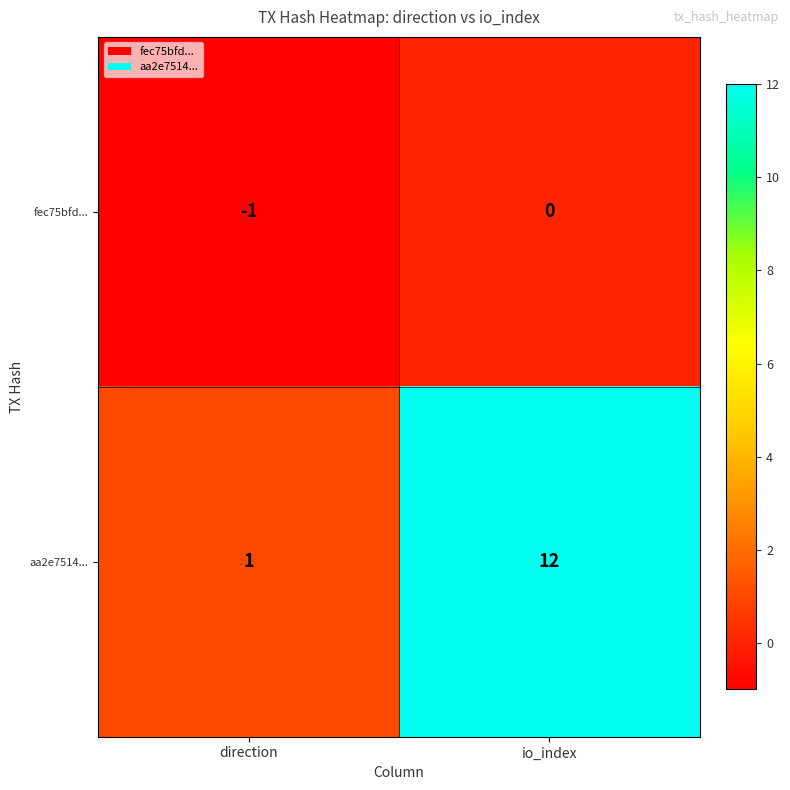

What is the smallest value displayed?

-1